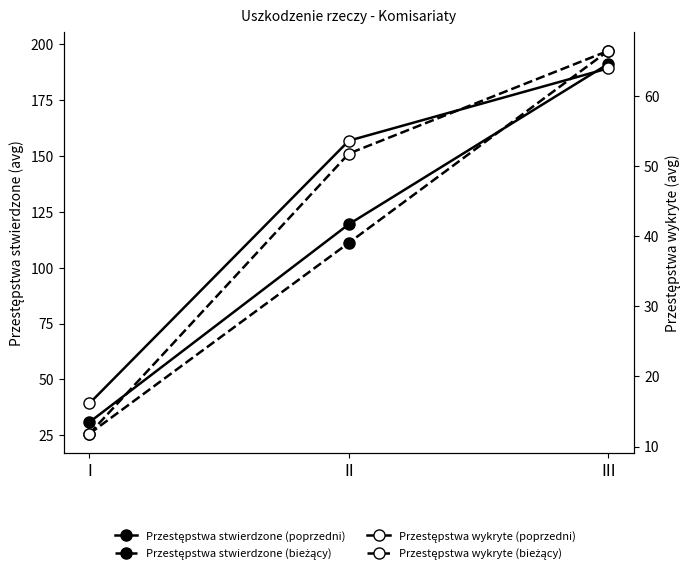

At which label does Przestępstwa wykryte (poprzedni) first exceed 53?

II